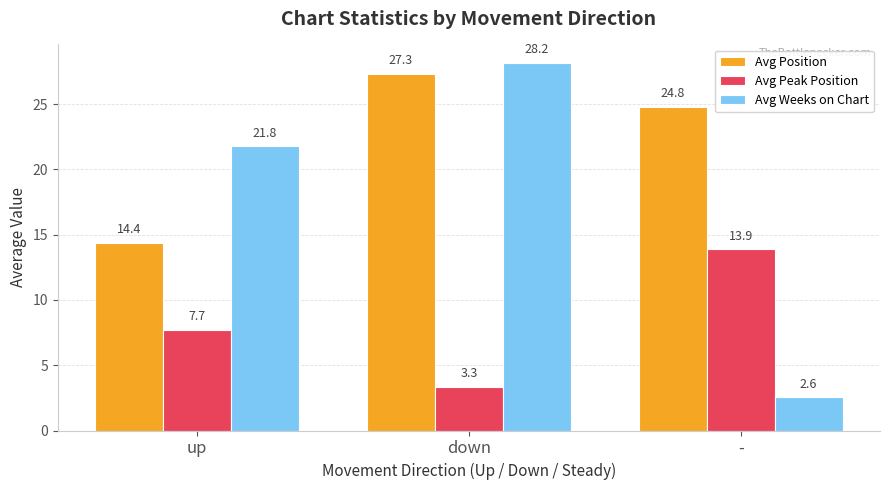

Which series has the widest spread of values?

Avg Weeks on Chart